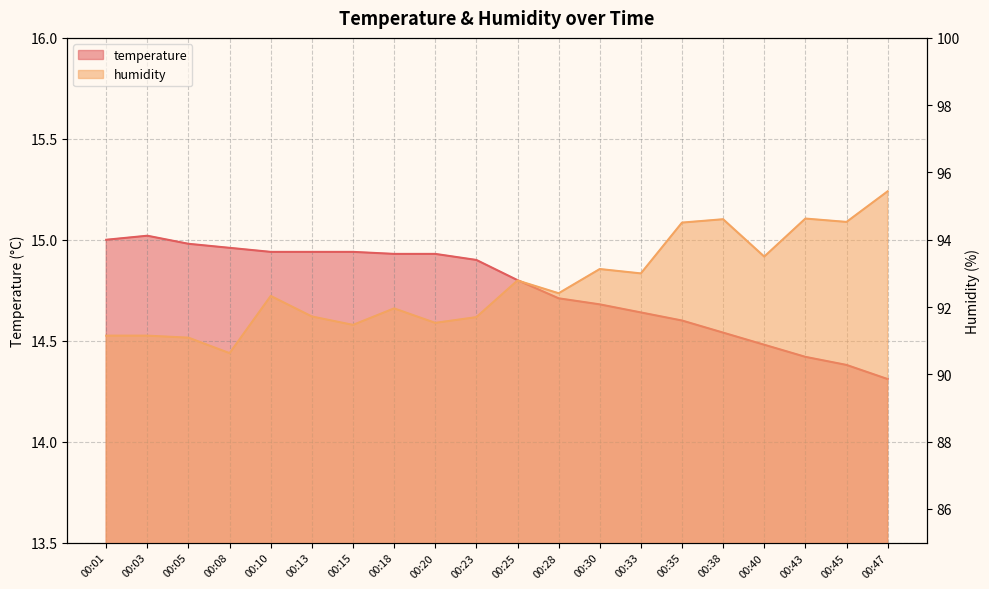

Which label corresponds to the largest value in the chart?

00:47